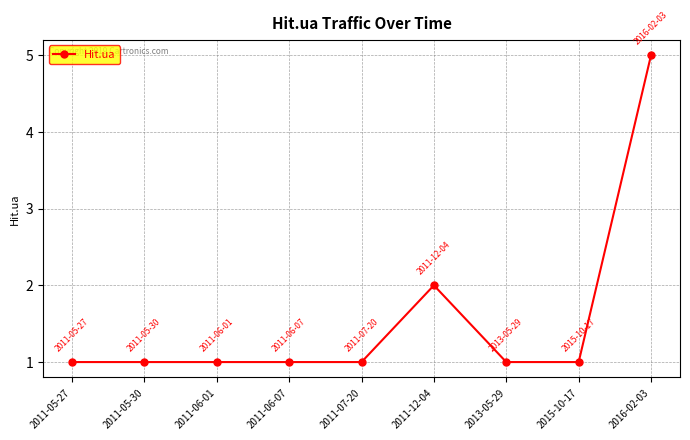

Reading left to right, extract all data points from this chart.

1	1	1	1	1	2	1	1	5